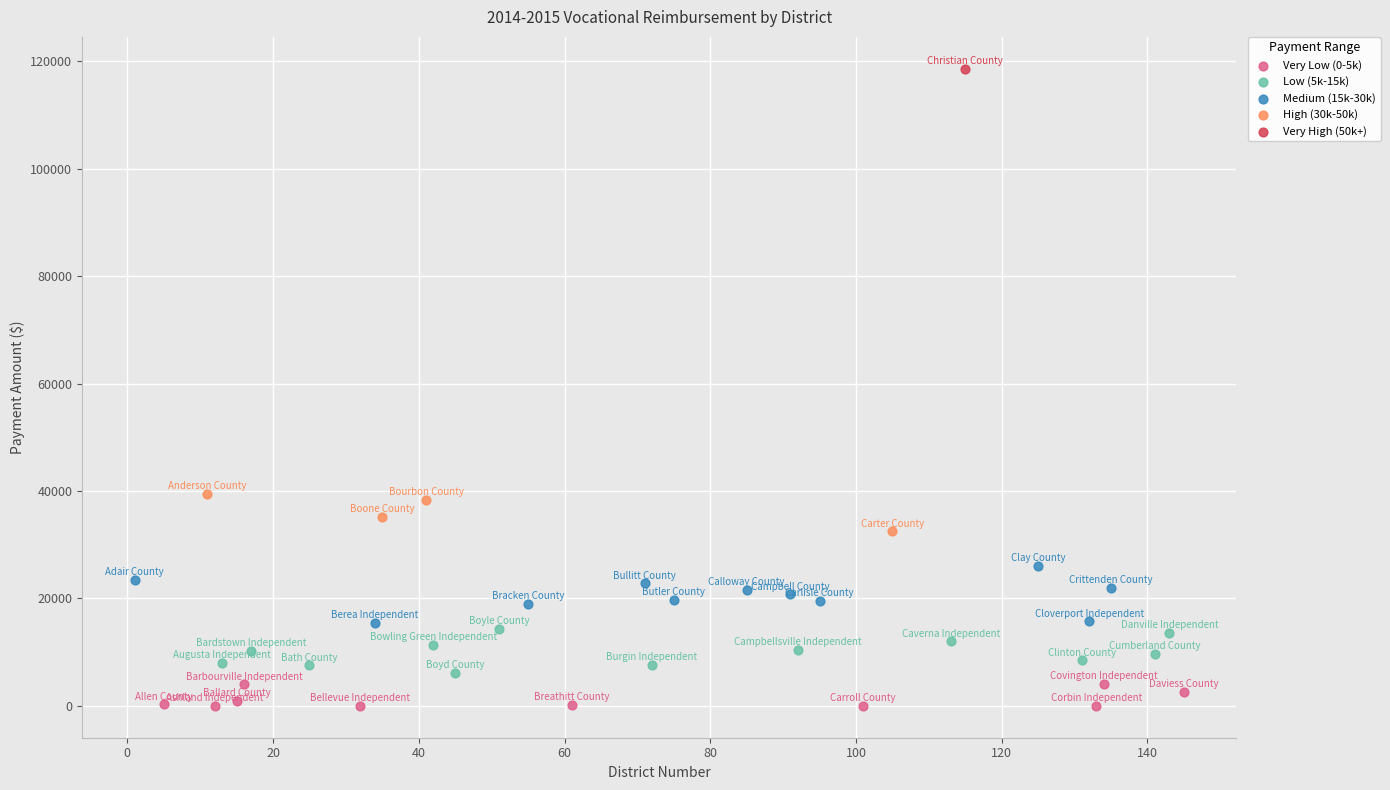

What are all the series names shown in the legend?

Very Low (0-5k), Low (5k-15k), Medium (15k-30k), High (30k-50k), Very High (50k+)